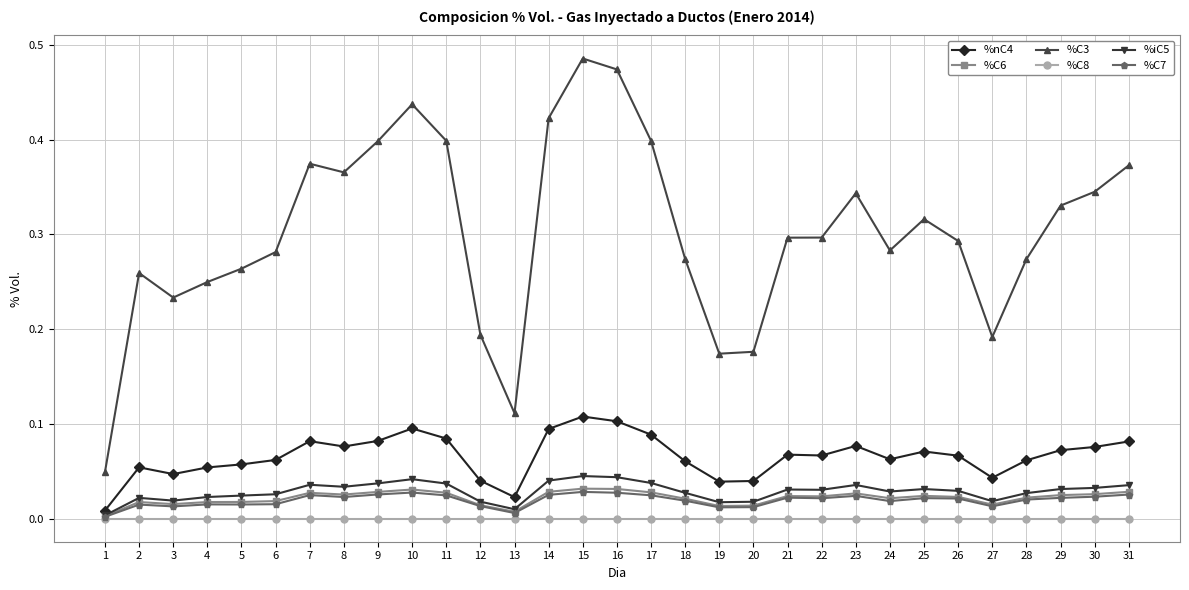

True or false: %C7 has a value of 0.0 at 15.

True